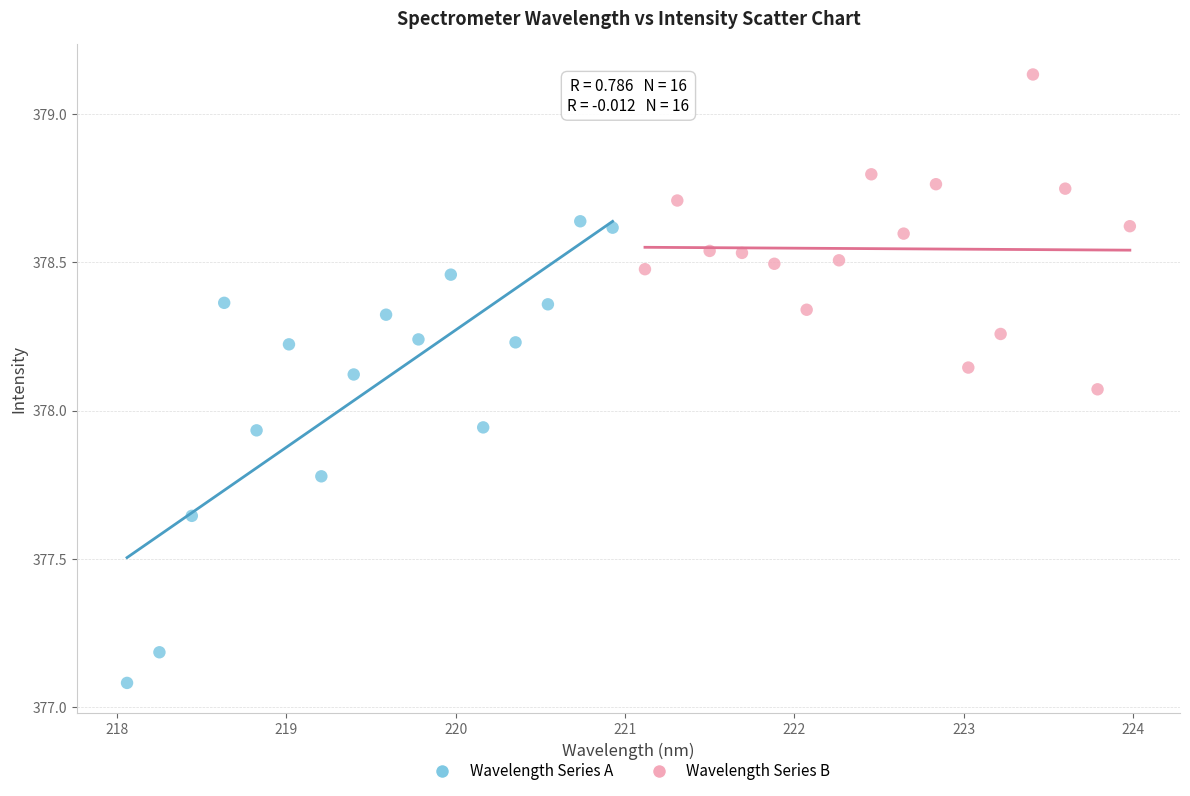

Which series has the largest Y range (max minus min)?

Wavelength Series A